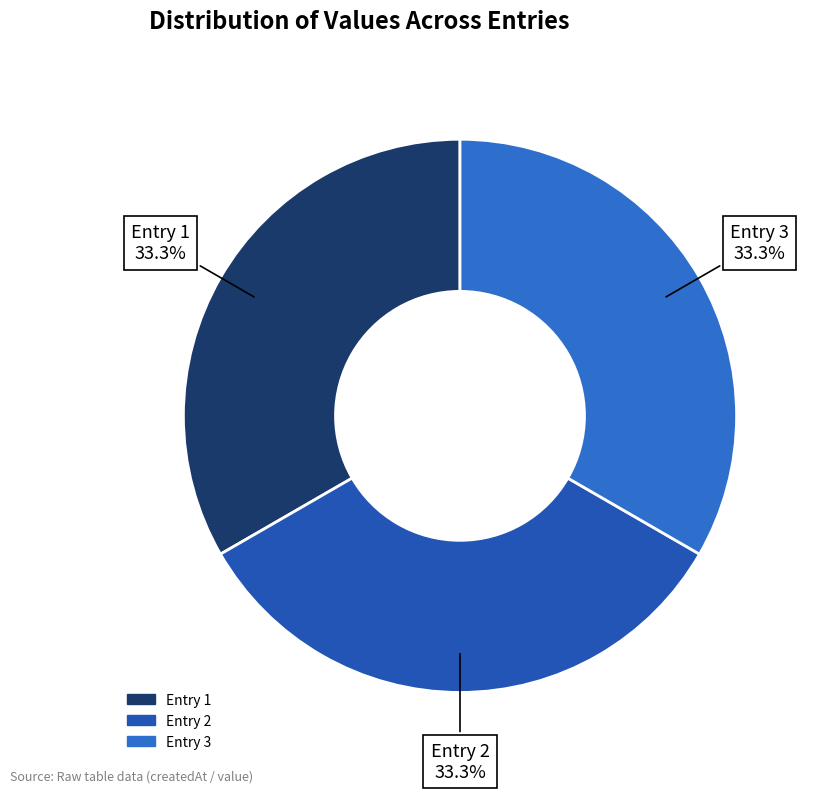

To the nearest percent, what is the average slice percentage?

33%